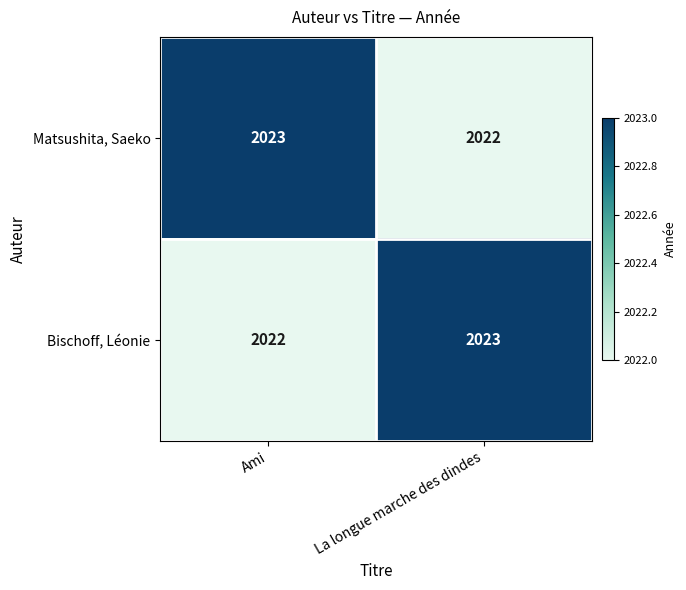

What is the highest value of the Matsushita, Saeko series?

2023